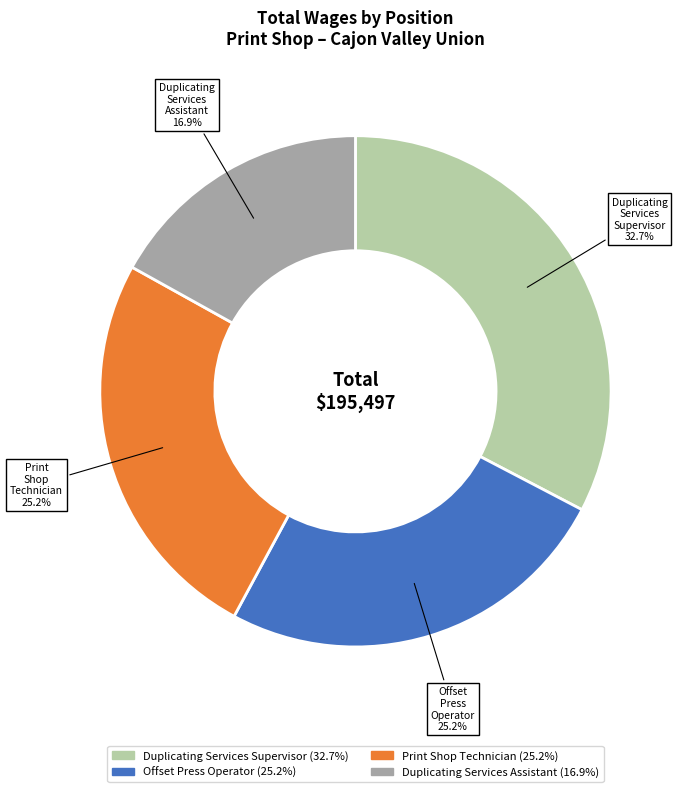

Approximately how many times larger is the value at Print Shop Technician compared to Duplicating Services Supervisor?

0.8